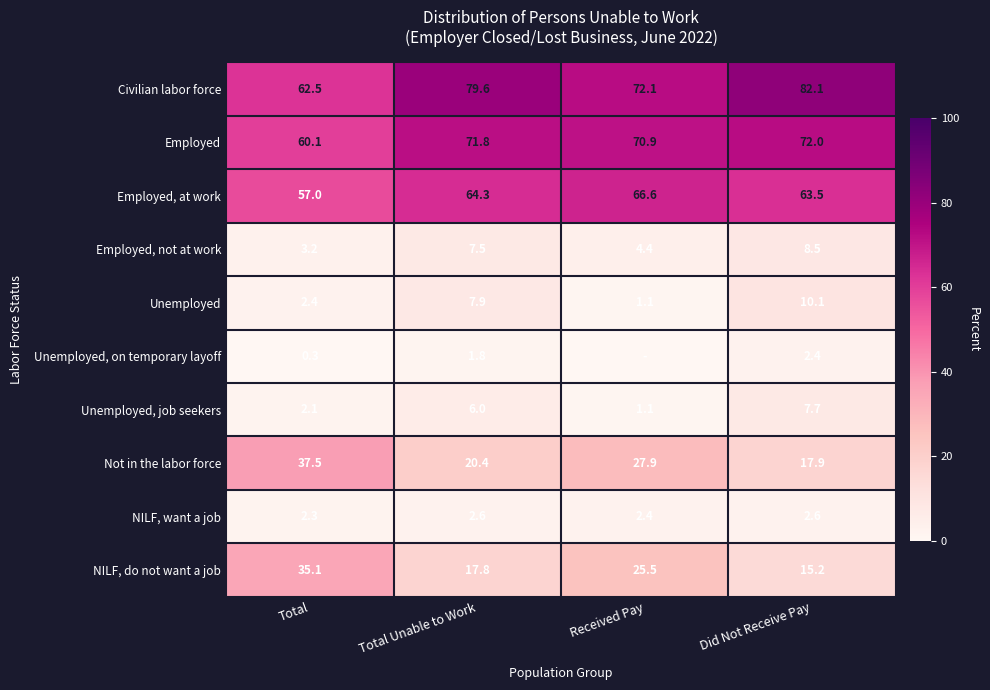

What is the total value across all series at Did Not Receive Pay?

282.0